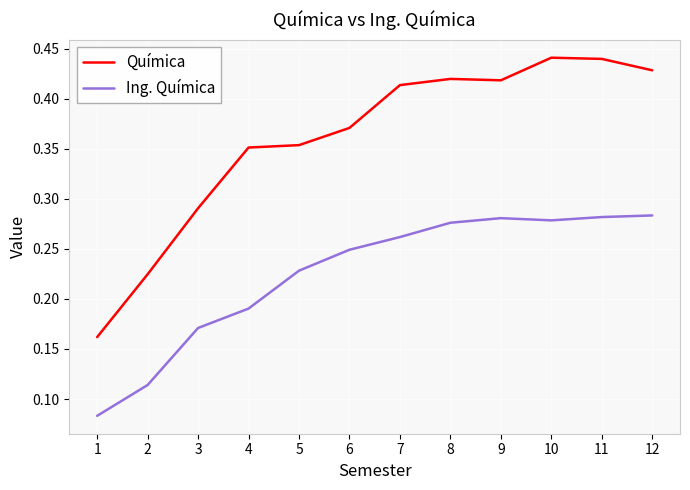

List the series in order of their overall mean, highest first.

Química, Ing. Química